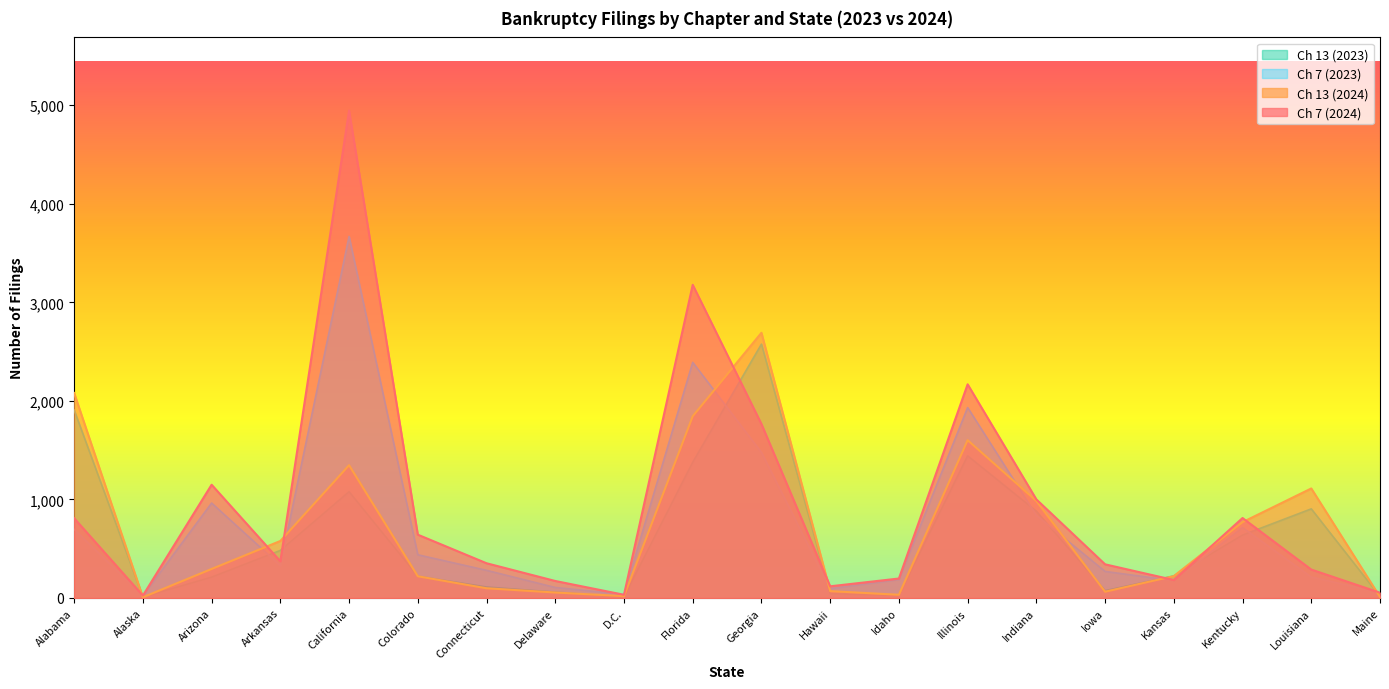

What is the spread (max minus min) of values at Kentucky?

173